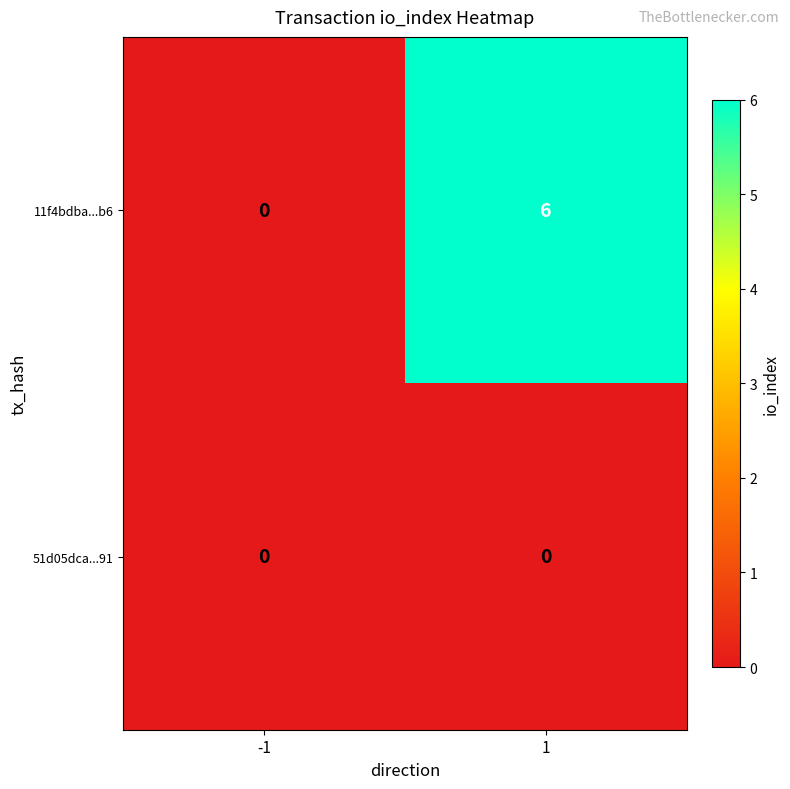

The 11f4bdba...b6 series shows 6 at 1. True or false?

True